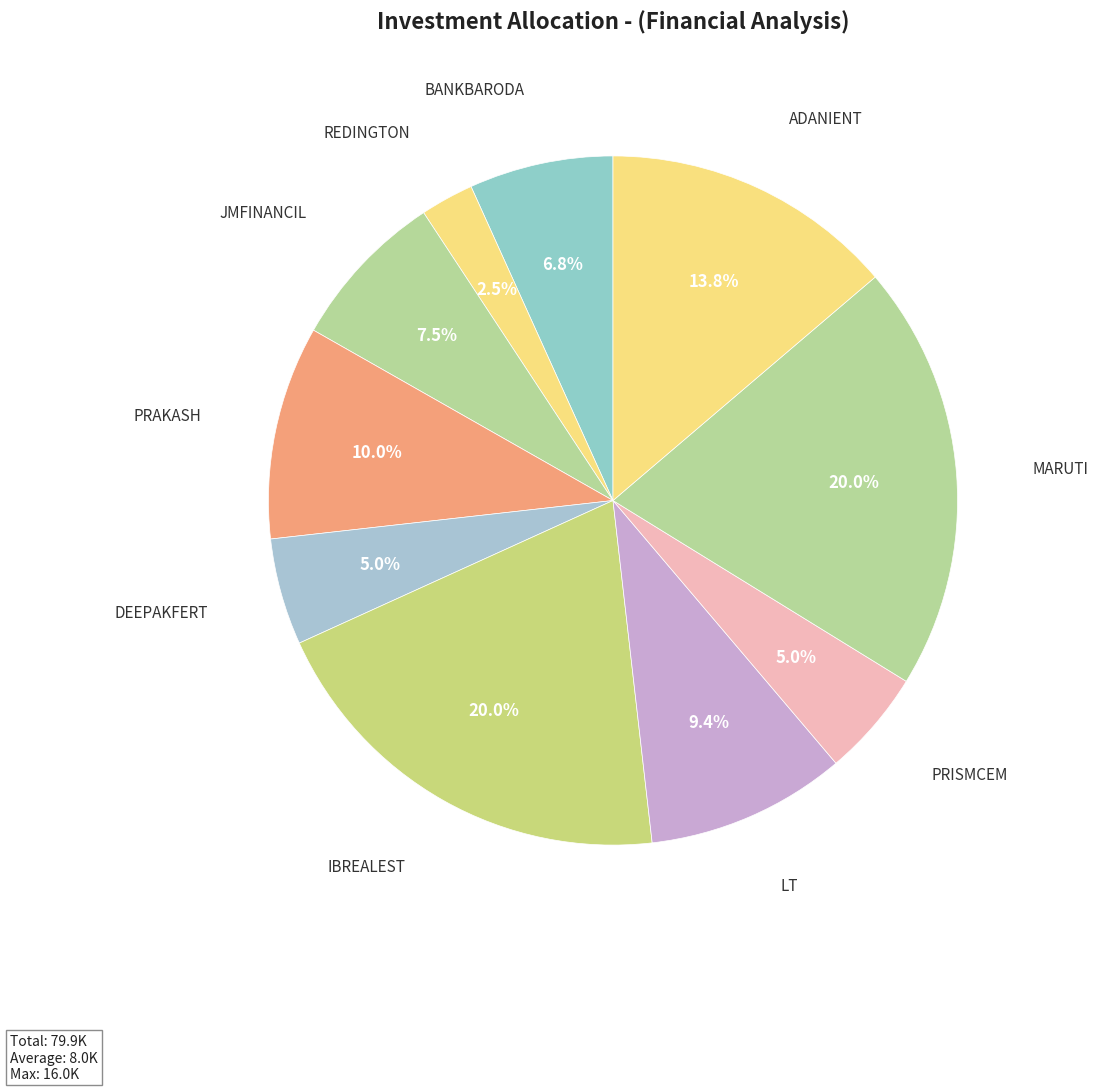

The DEEPAKFERT slice represents 13% of the pie. True or false?

False